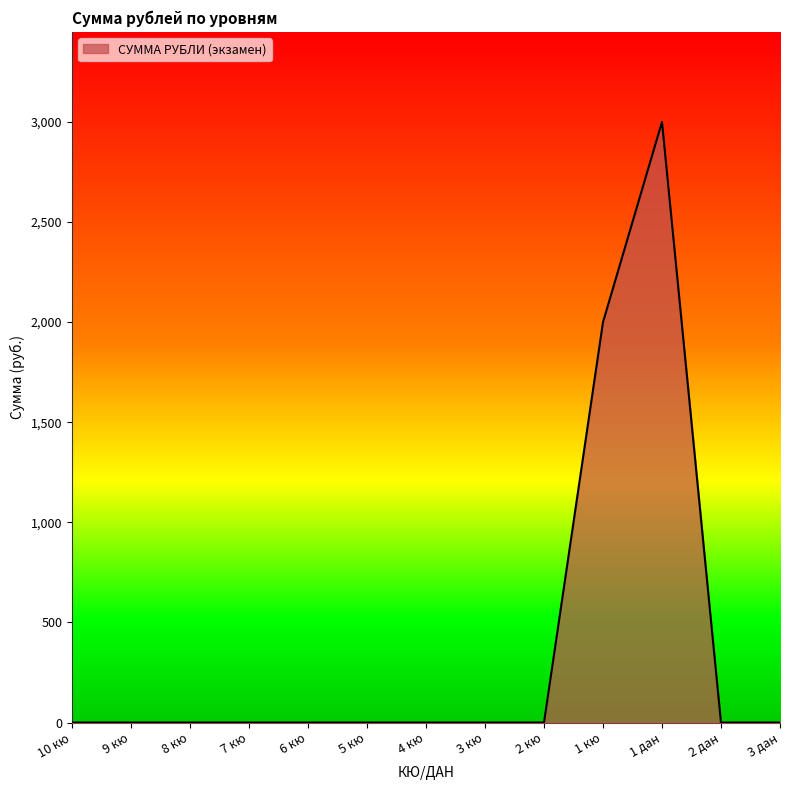

True or false: the data shows 0 at 5 кю.

True